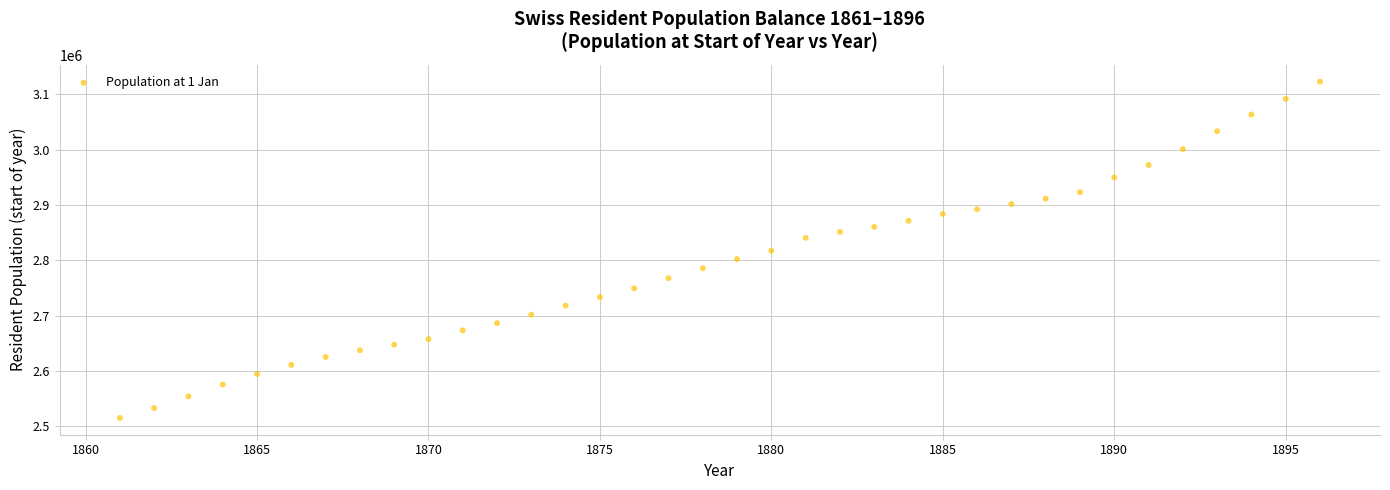

What is the range of X values (max minus min)?

35